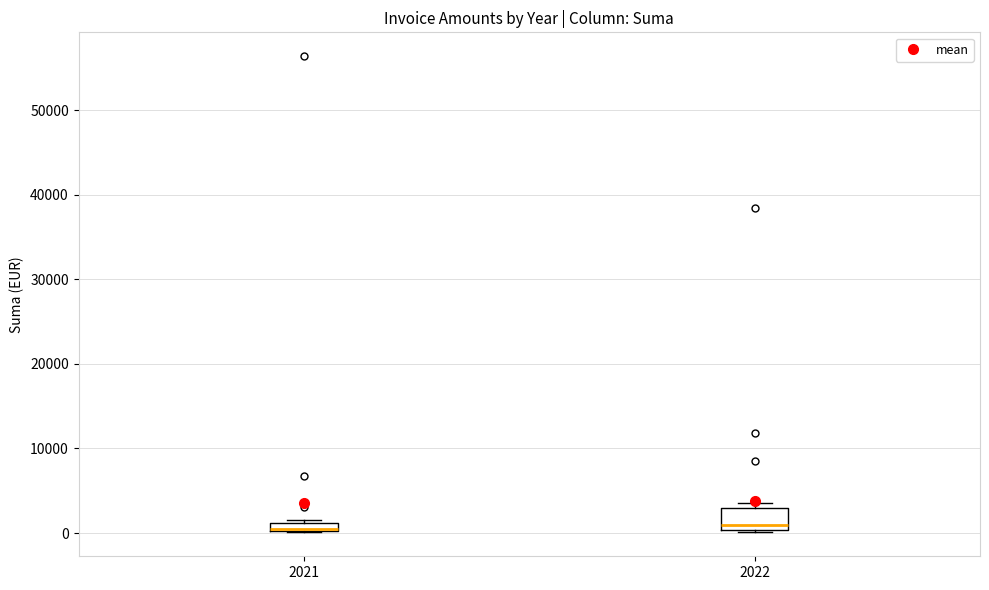

Where is the upper edge of the box at x = 2022 on the y-axis? The values are not printed on the chart, so give them approximately, as read against the axis.

3000